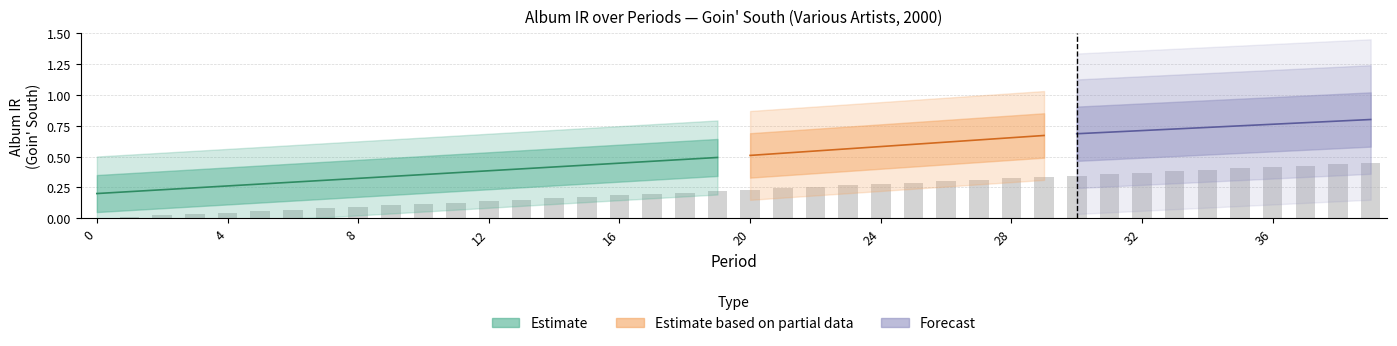

What is the difference between the maximum and second lowest values?

0.4